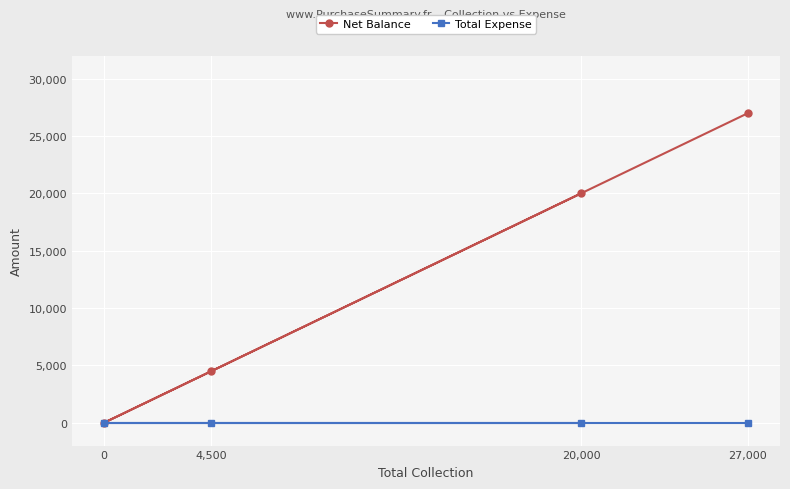

Does the chart display data point markers on the line(s)?

Yes